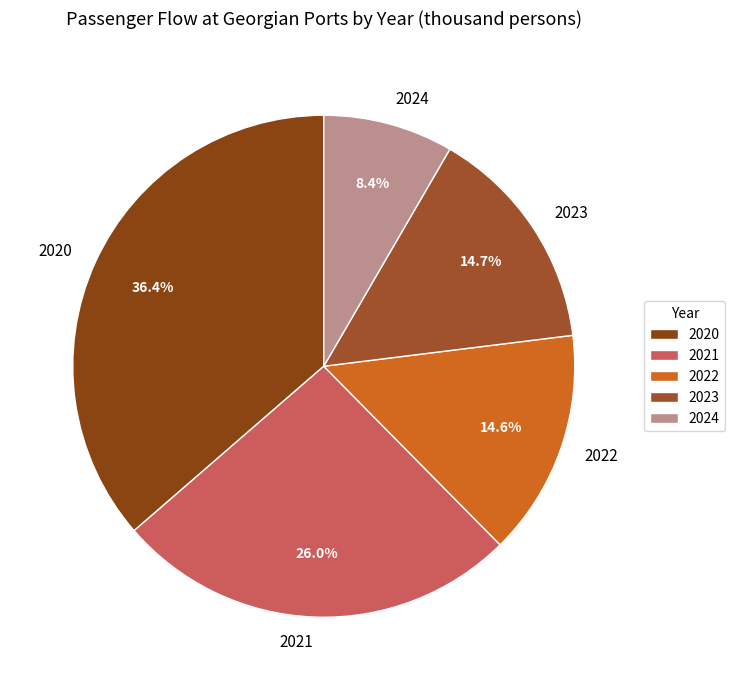

What is the largest slice in the pie chart?

2020